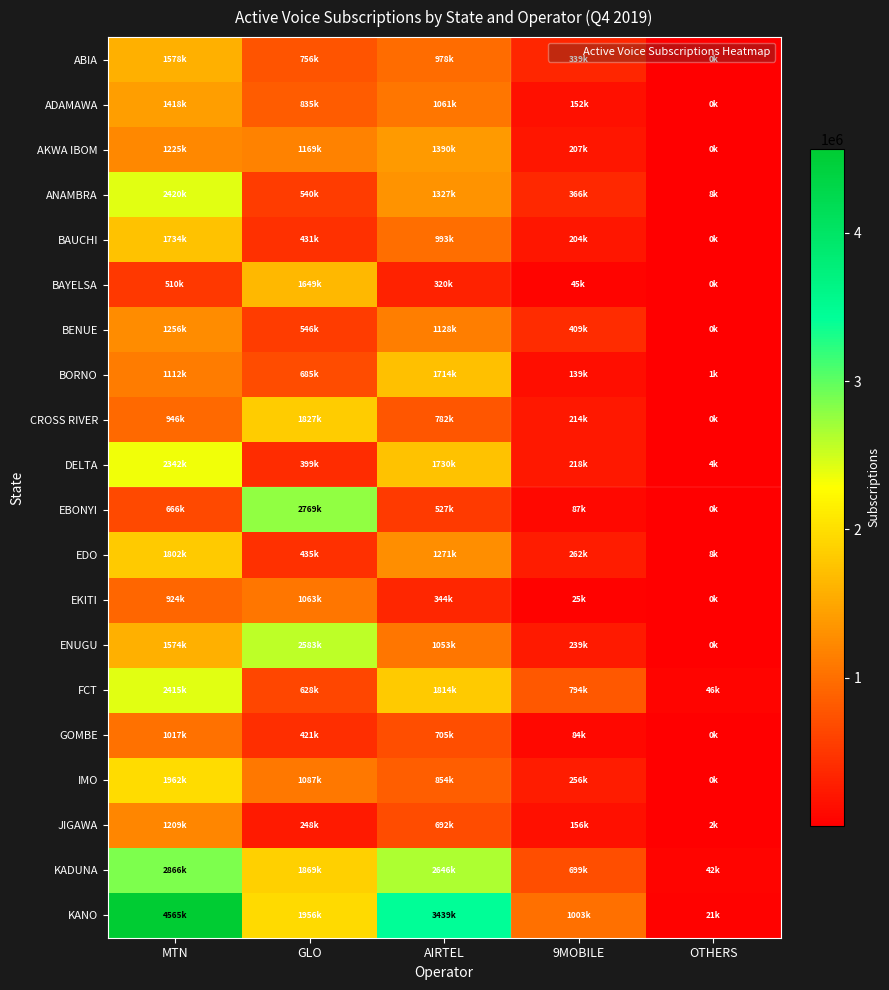

At which category is the sum across all series the highest?

MTN